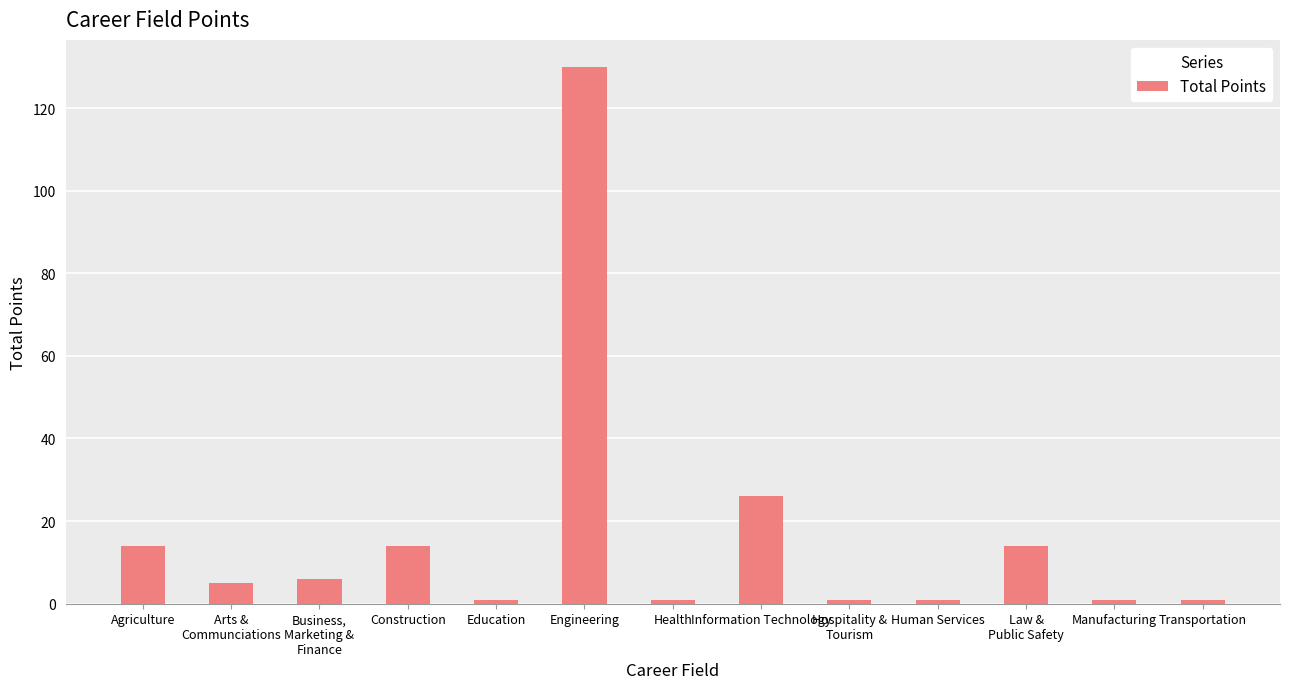

What is the minimum value shown in the chart?

1